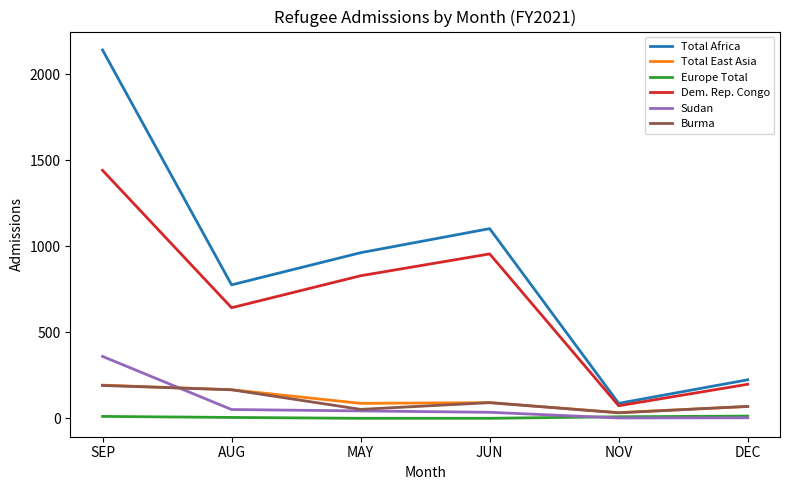

True or false: Europe Total and Dem. Rep. Congo cross at least once.

False